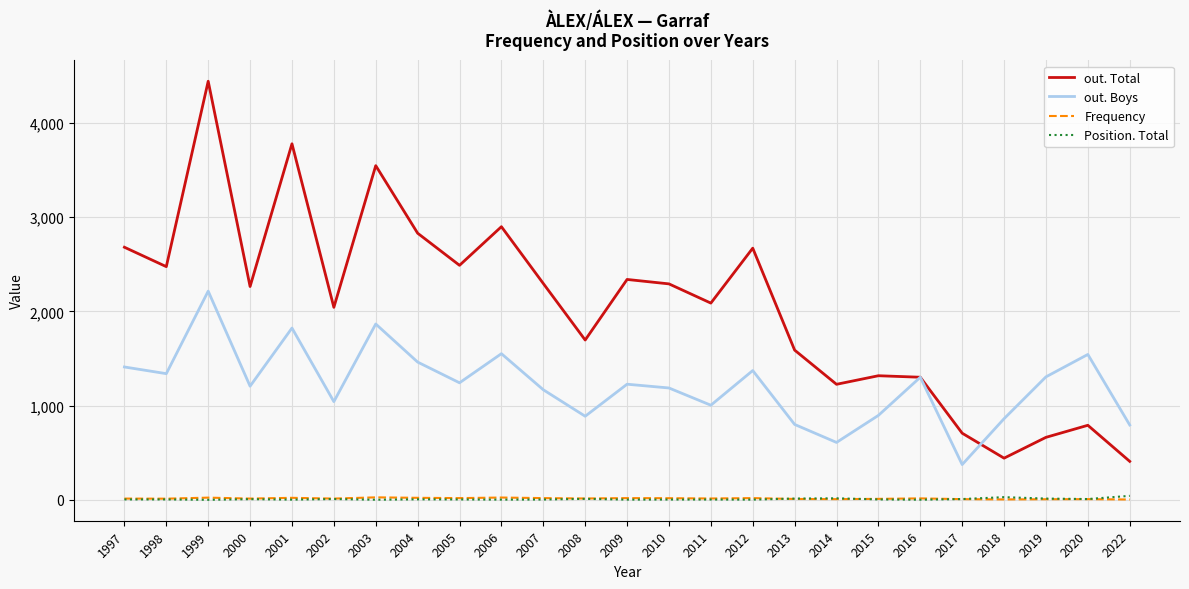

Between 2005 and 2013, which series saw the biggest shift?

out. Total